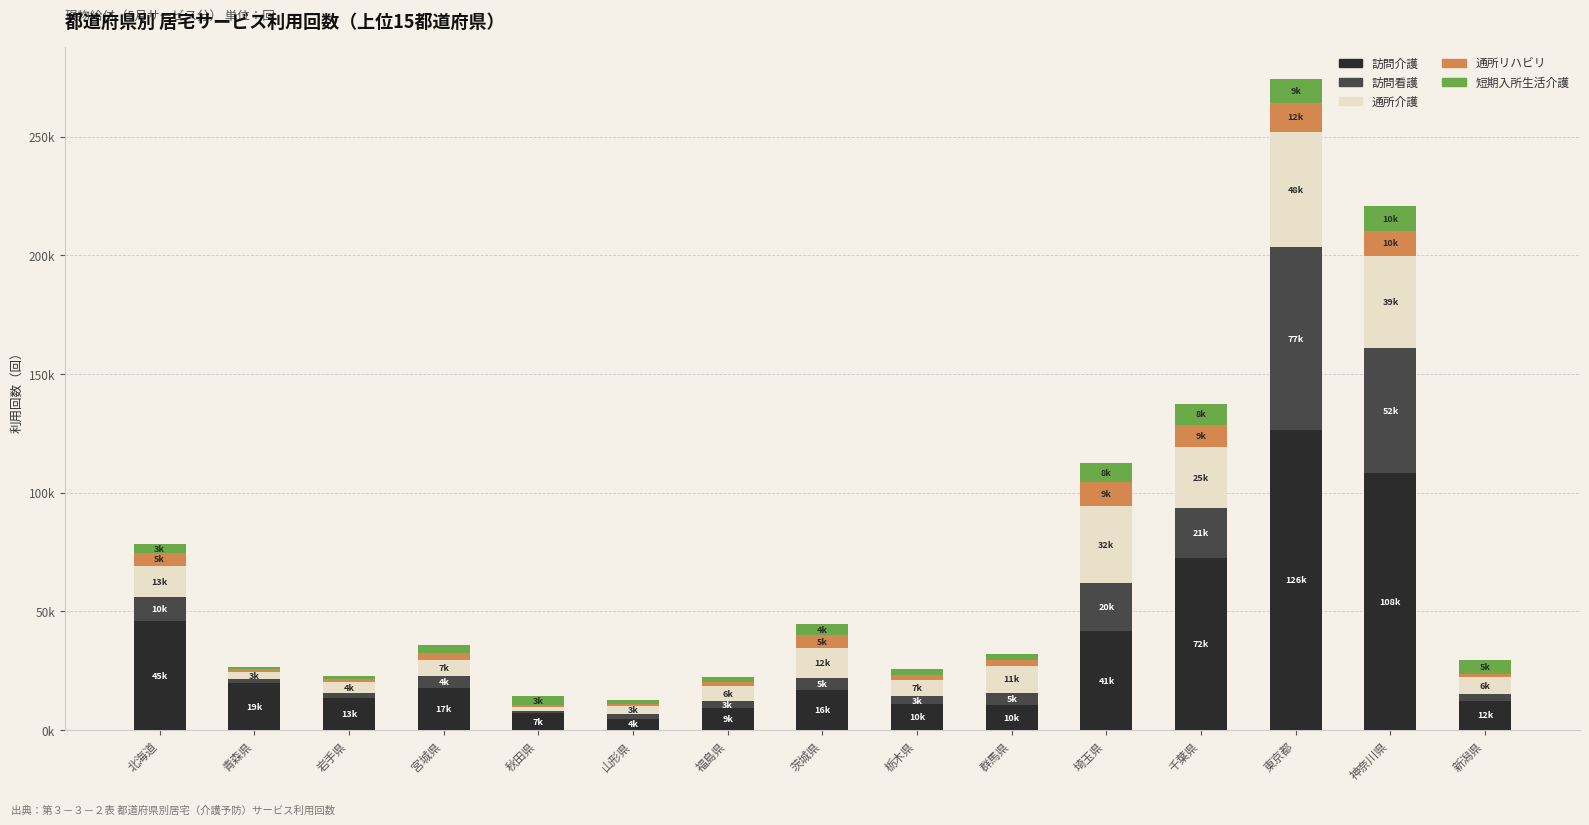

Are the bars grouped side by side (vs. stacked)?

No